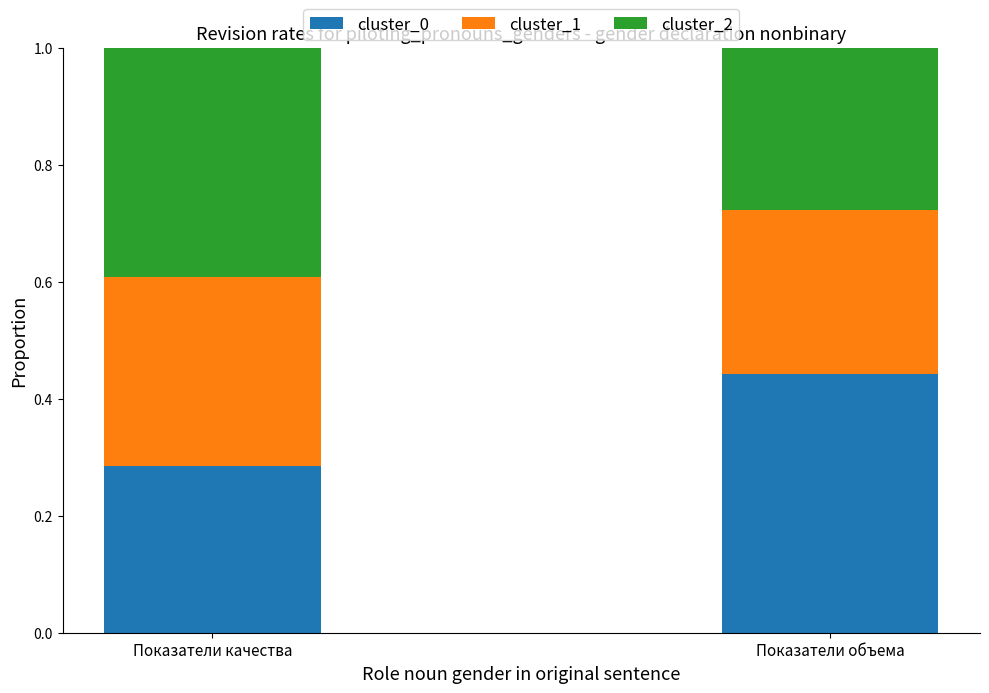

Where is cluster_0 nearest to the value 0?

Показатели качества